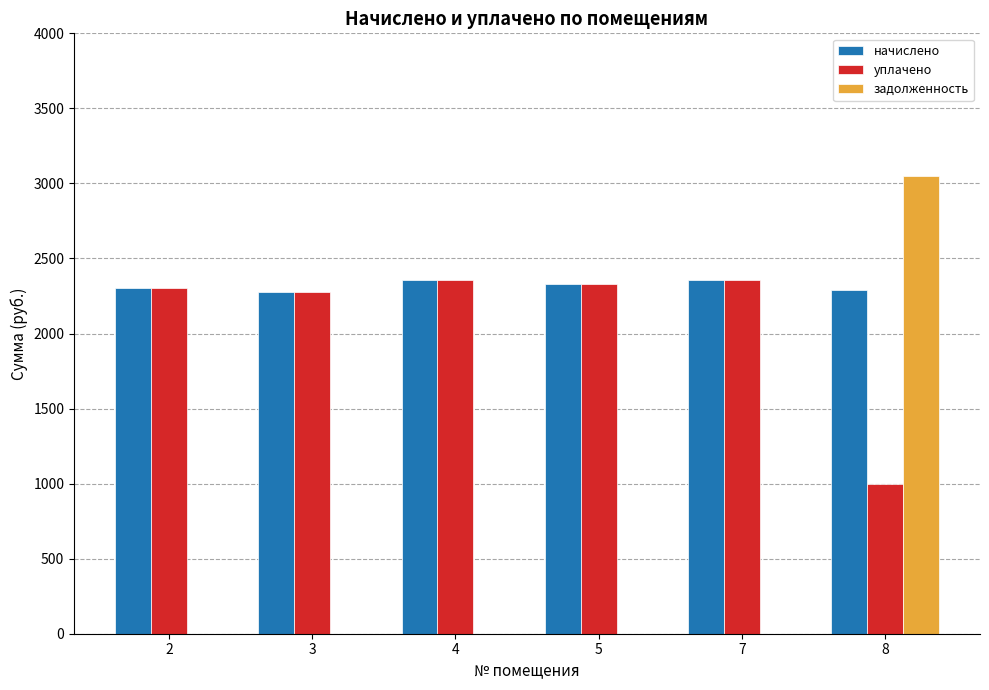

How many data points in уплачено are above 2327?

3